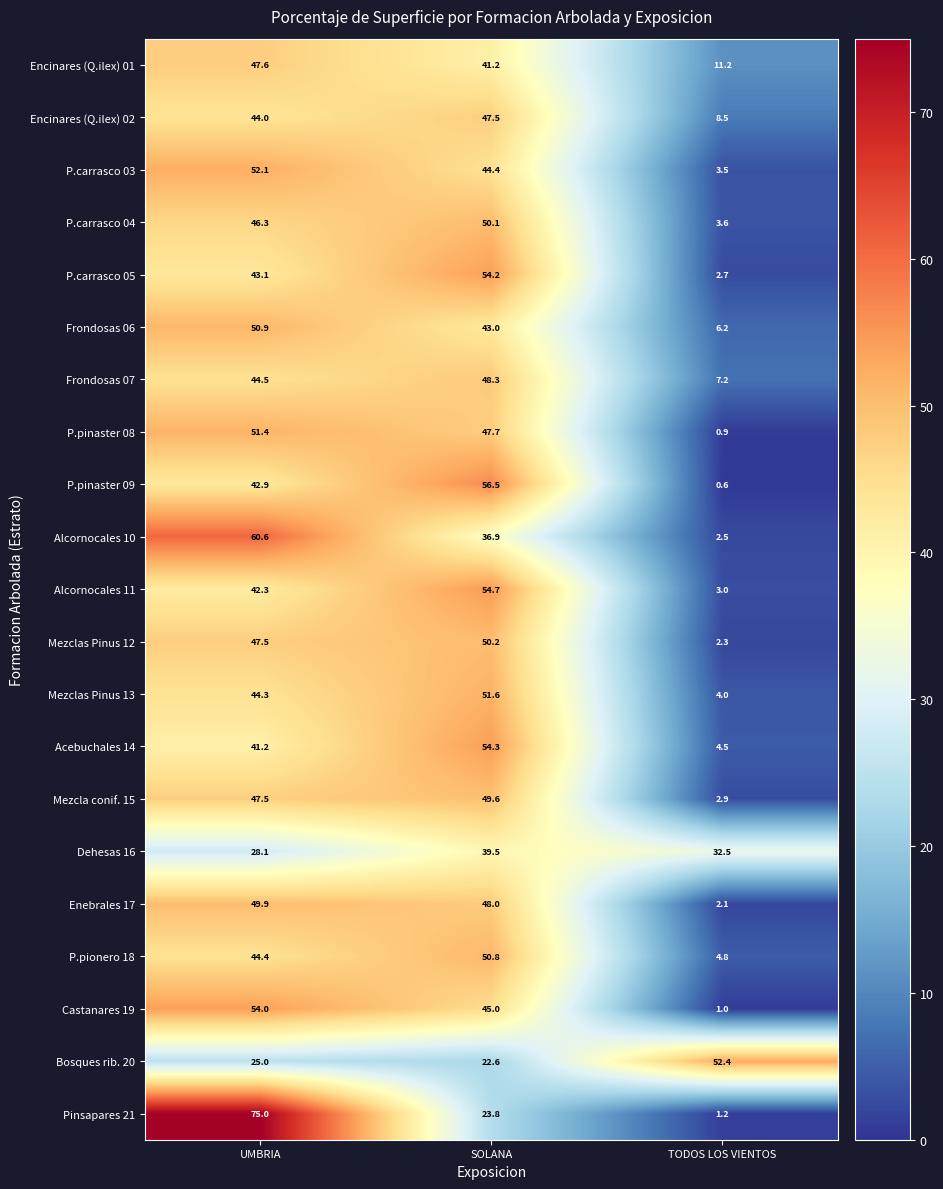

How many data points does each series have?

3